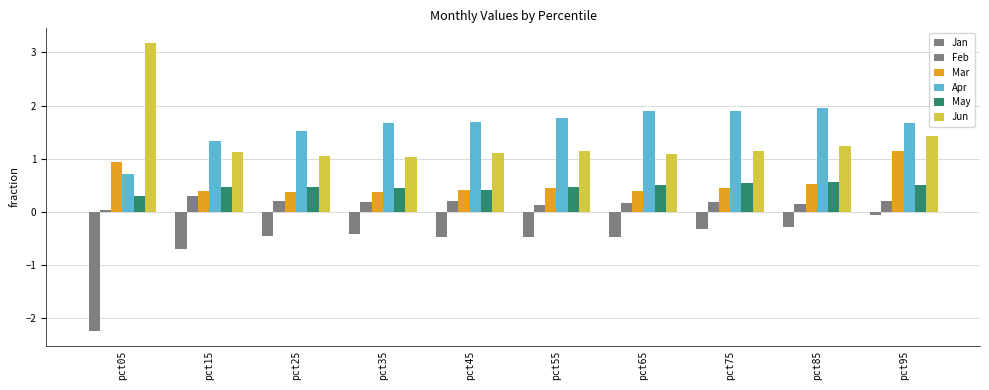

The value of Feb at pct35 is 0.1. True or false?

False